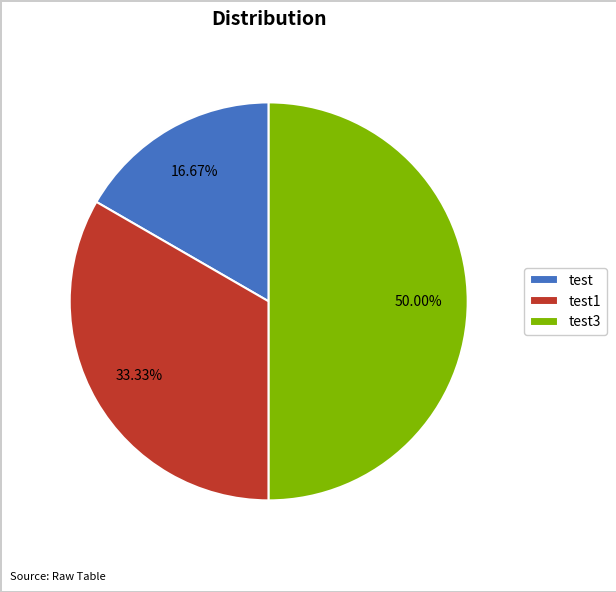

To the nearest percent, what is the combined percentage of test and test3?

67%